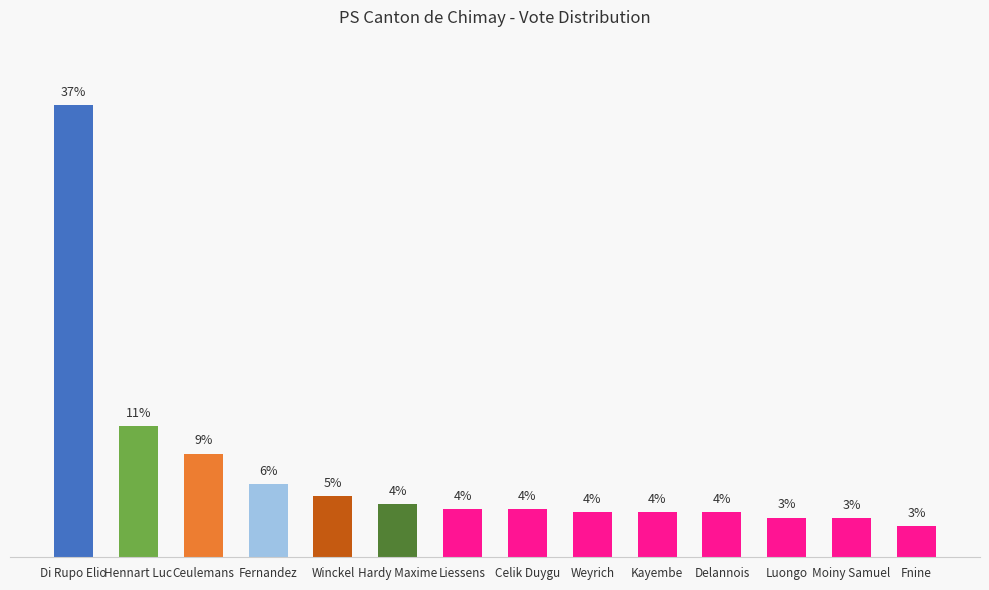

What is the label of the 13th bar from the right?

Hennart Luc